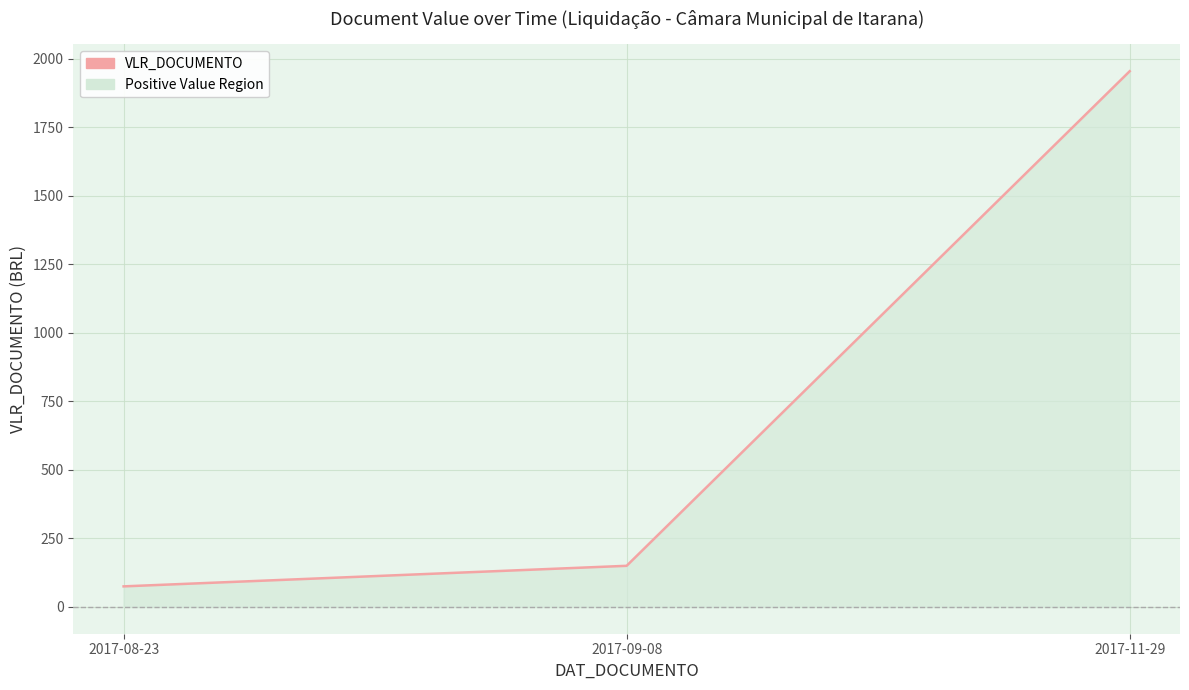

At which label is the value closest to 1014?

2017-09-08